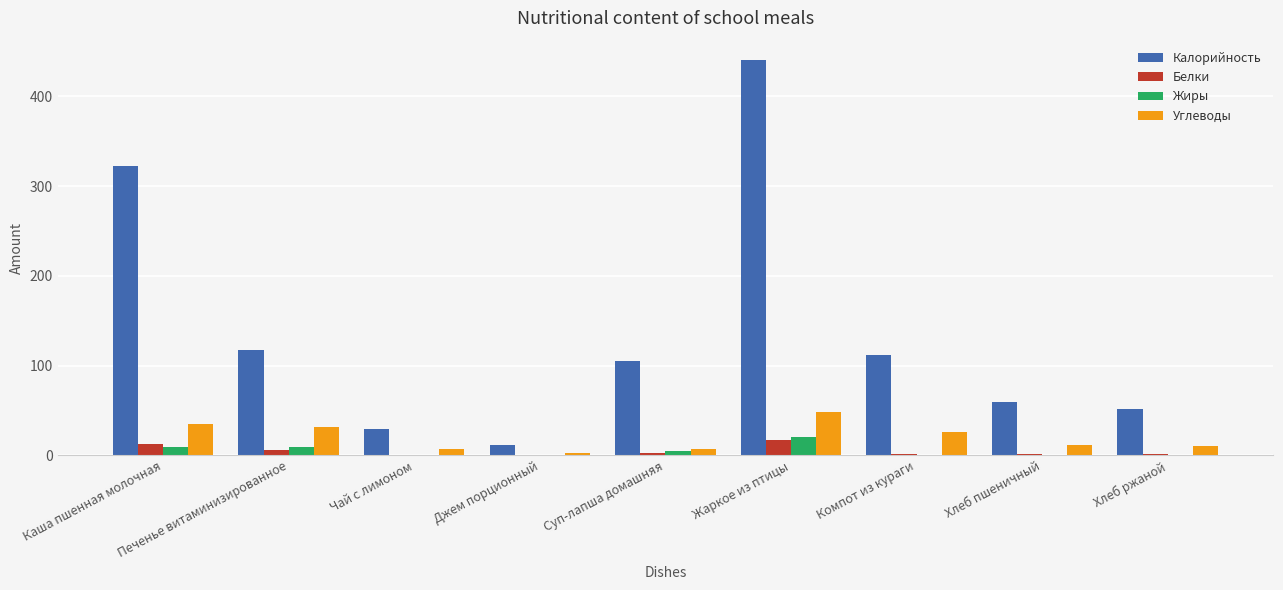

Between Печенье витаминизированное and Жаркое из птицы, which series saw the biggest shift?

Калорийность